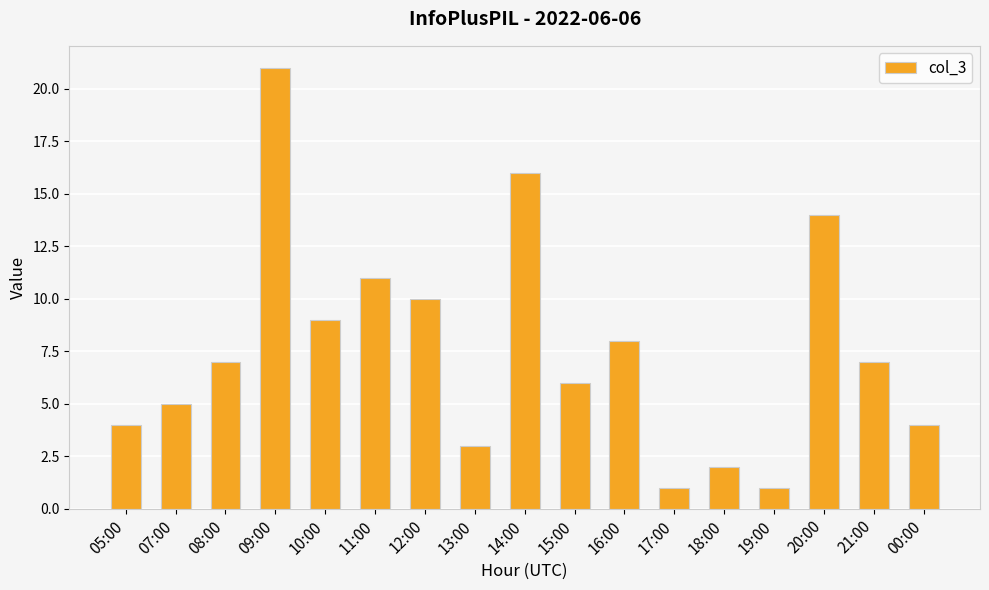

How many categories are shown in the chart?

17